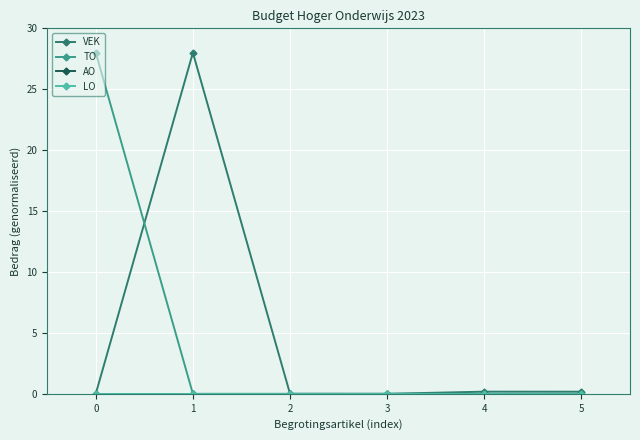

True or false: VEK and AO cross at least once.

False